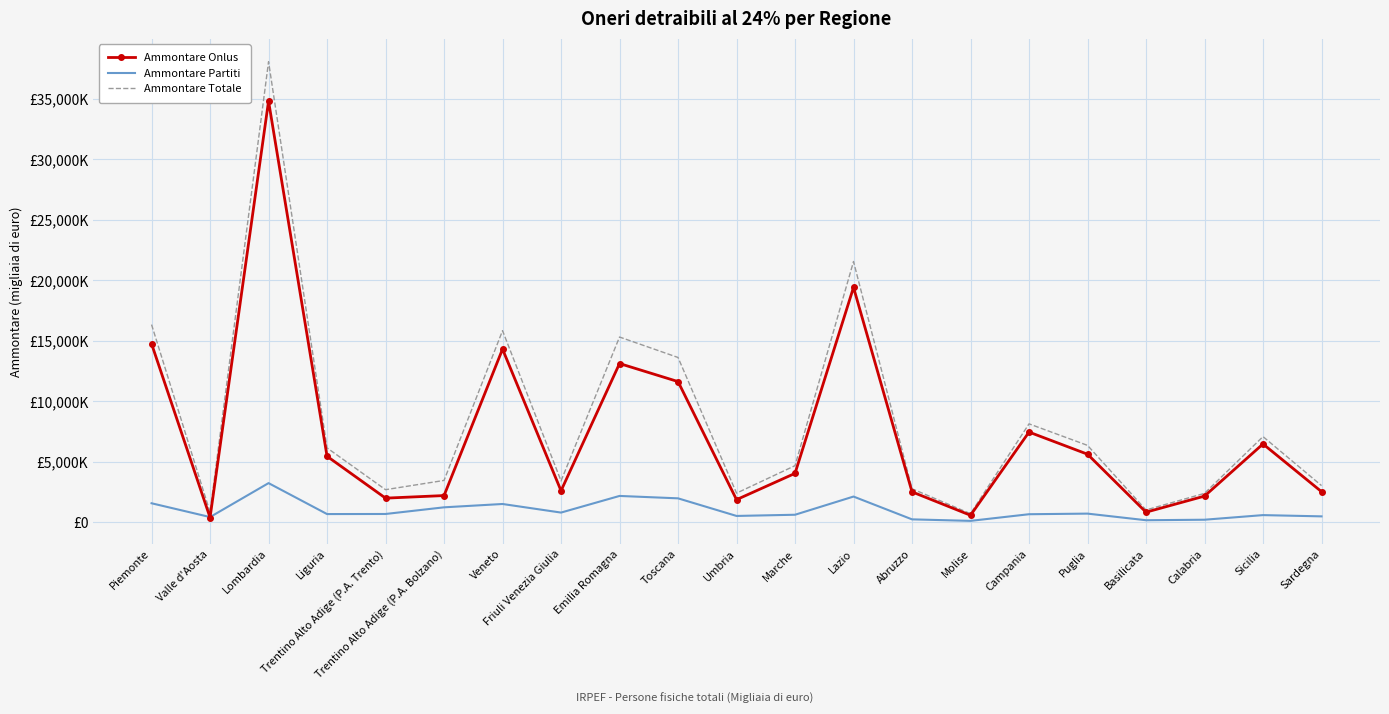

What position from the right is Veneto?

15